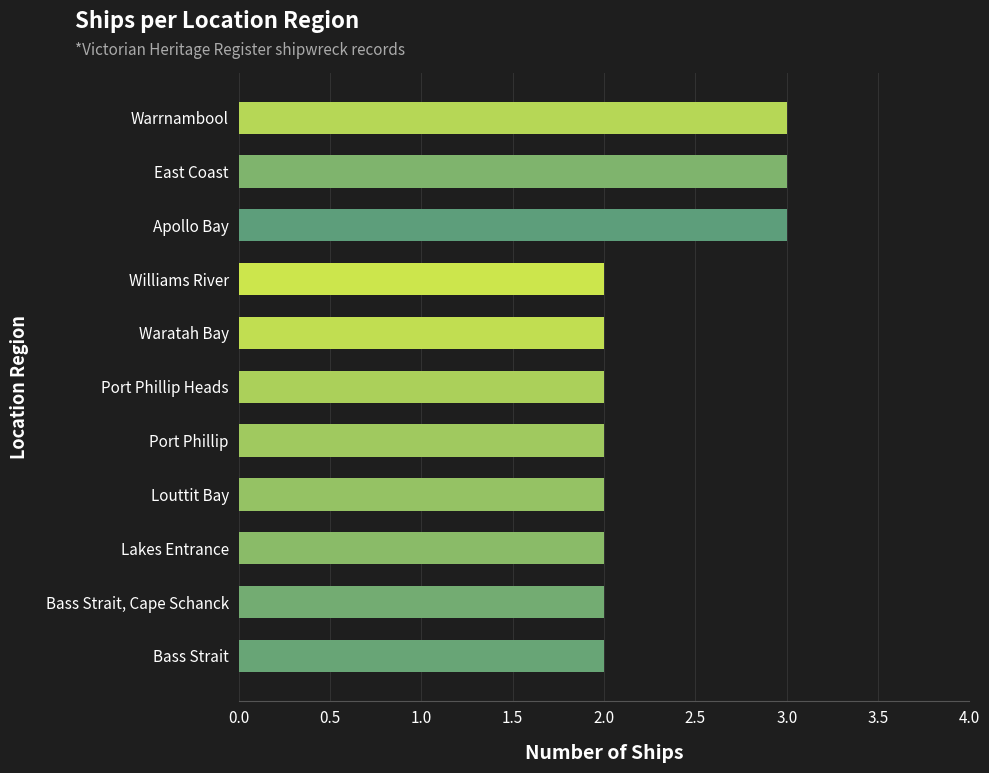

Reading bottom to top, list all the values displayed in this chart.

Bass Strait=2	Bass Strait, Cape Schanck=2	Lakes Entrance=2	Louttit Bay=2	Port Phillip=2	Port Phillip Heads=2	Waratah Bay=2	Williams River=2	Apollo Bay=3	East Coast=3	Warrnambool=3